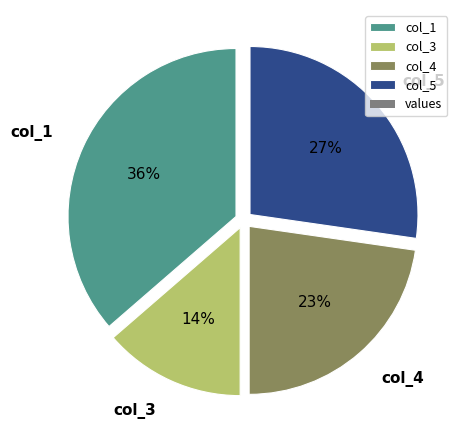

How many slices are in this pie chart?

4